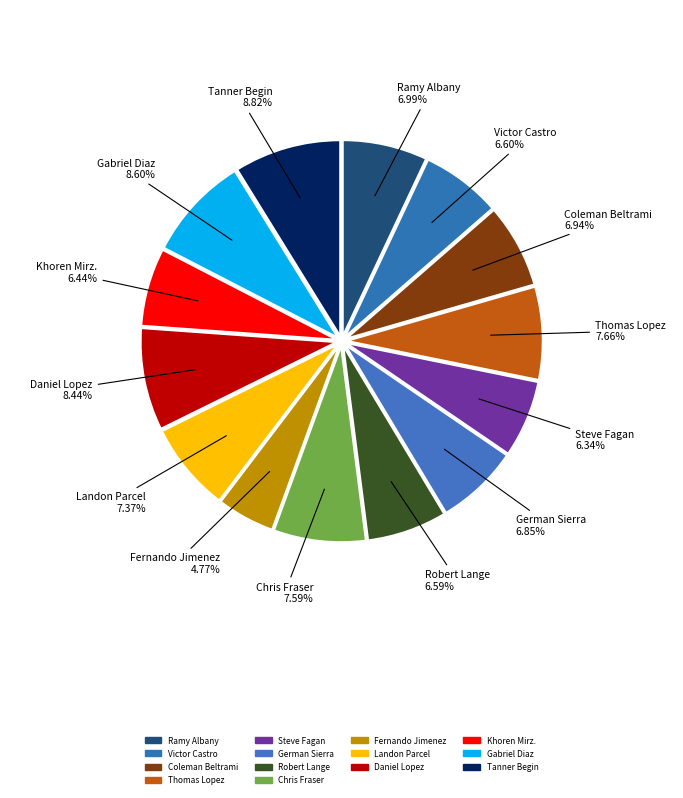

To the nearest percent, what is the difference between the largest and smallest slice percentages?

4%